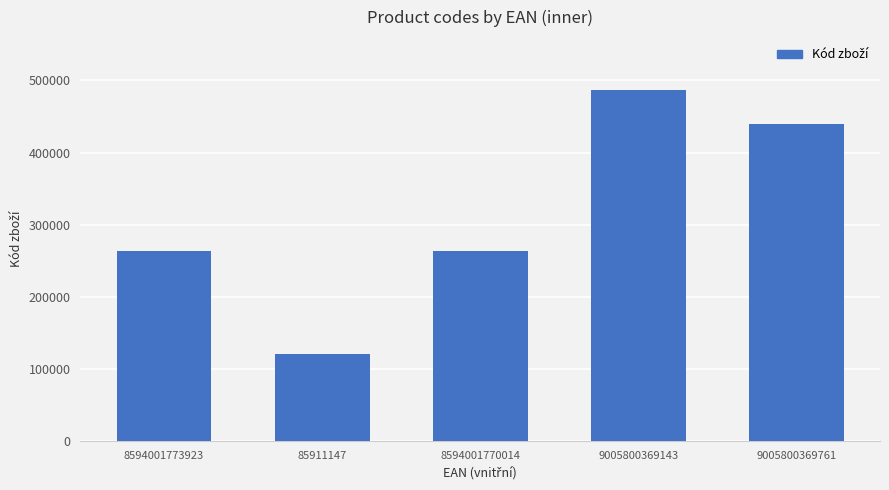

What is the difference between the maximum and minimum values?

366708